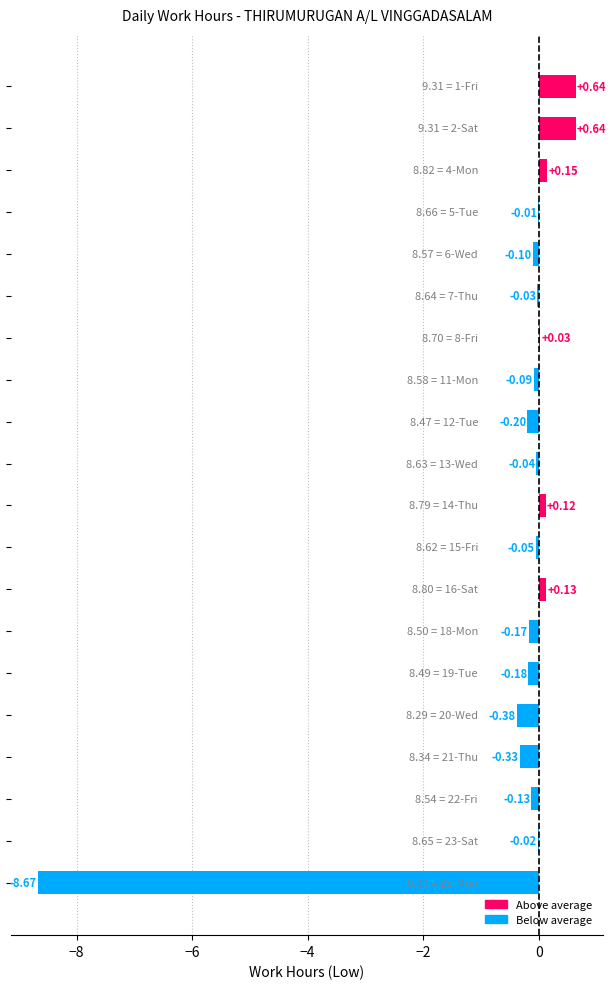

What is the sum of all values?

-8.7